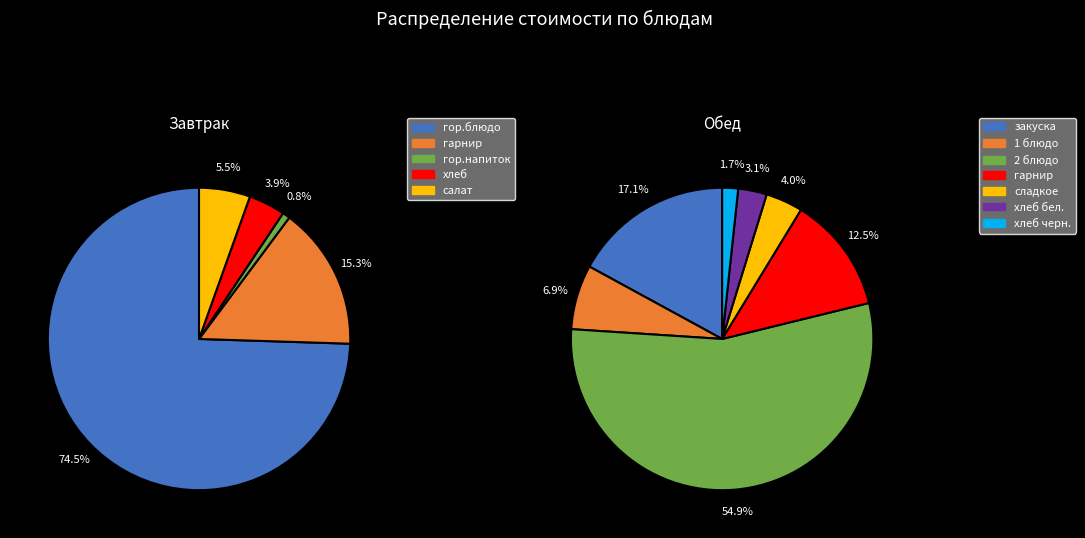

To the nearest percent, what is the combined percentage of гор.блюдо and хлеб?

78%